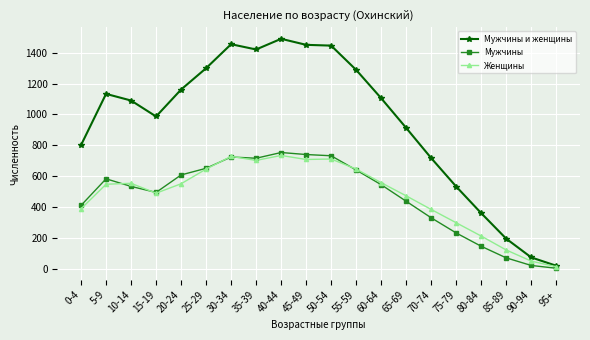

True or false: Женщины has more than 1 interior local peaks.

True